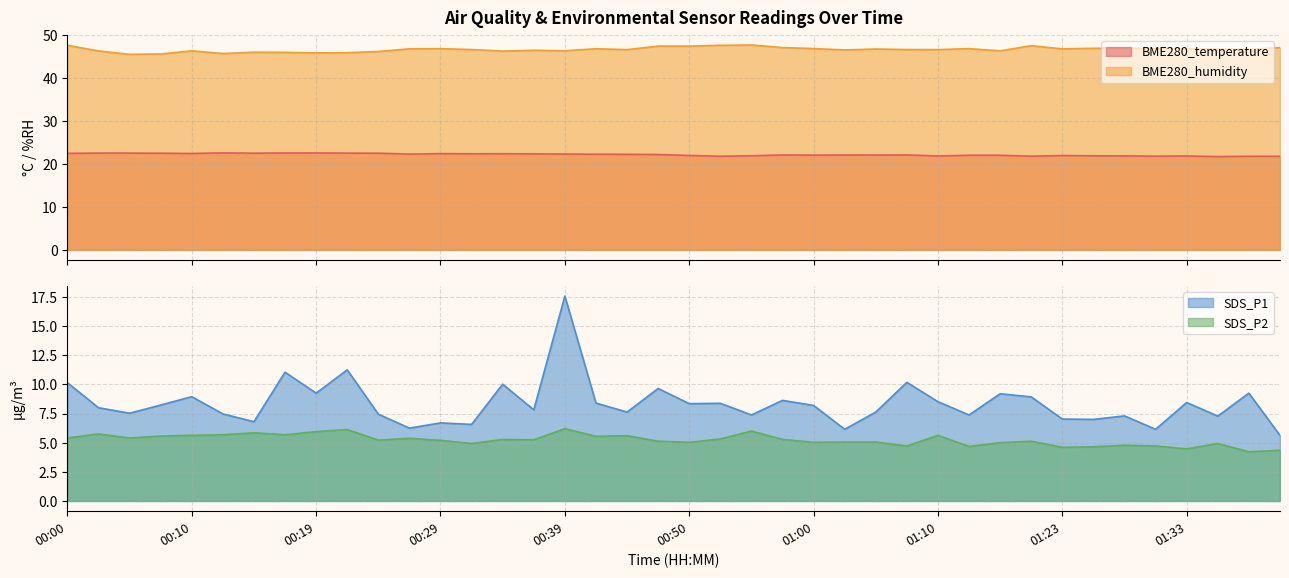

How many distinct data groups are displayed?

4